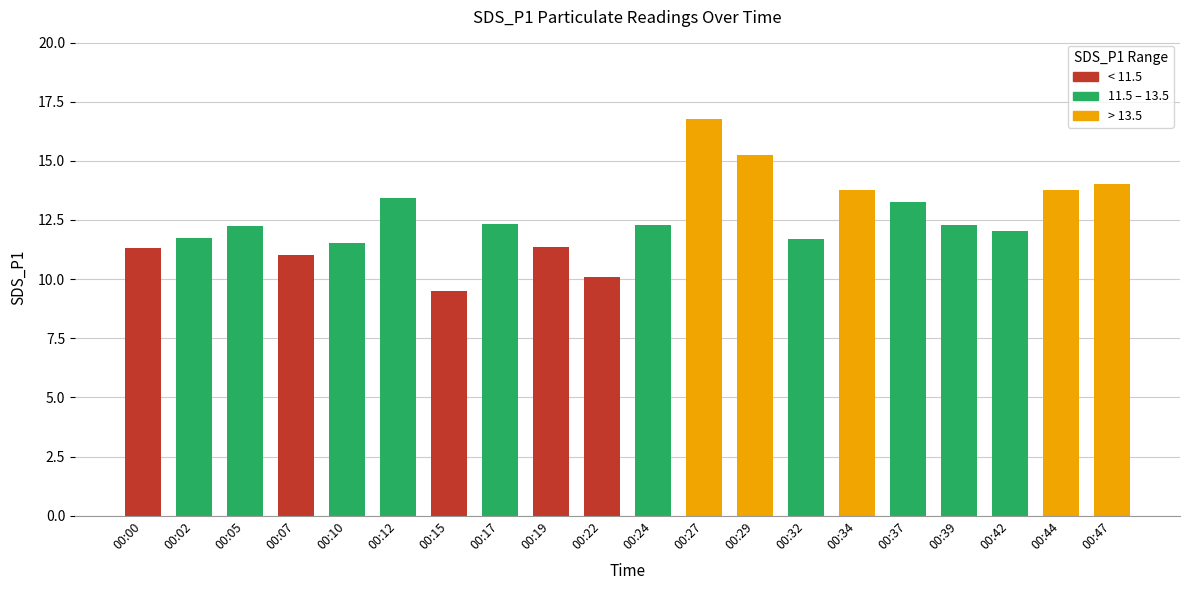

Which label corresponds to the smallest value in the chart?

00:15